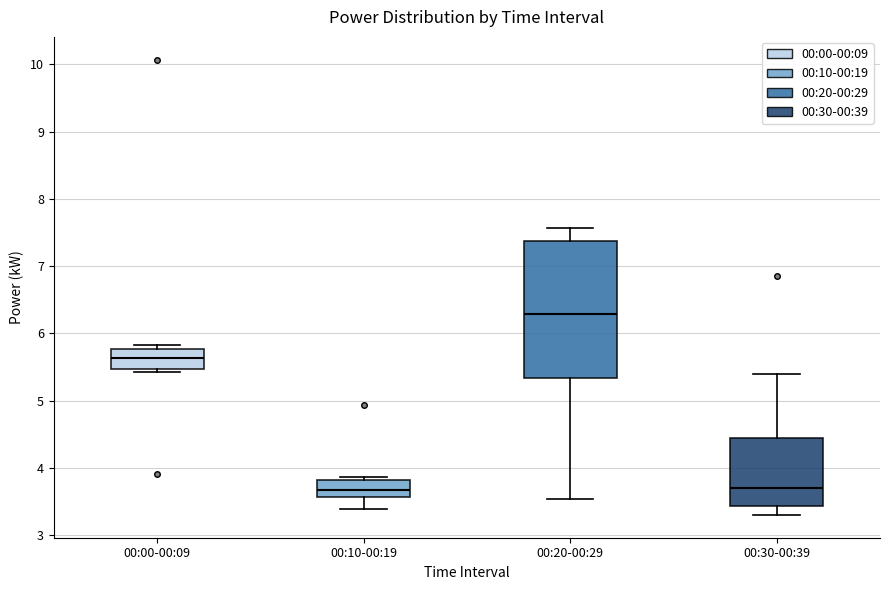

Which box's median line is the highest?

00:20-00:29